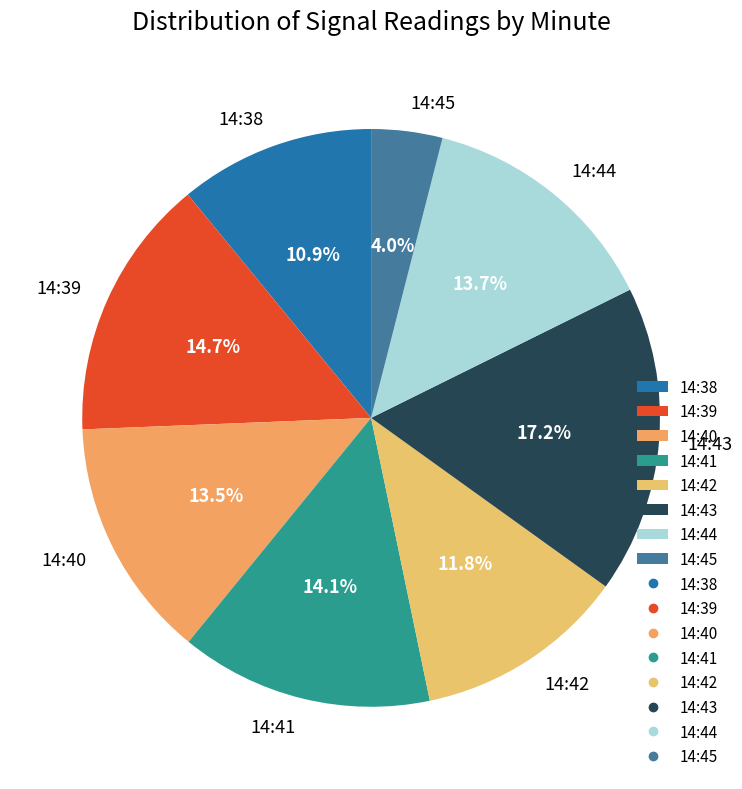

Approximately how many times larger is the value at 14:41 compared to 14:40?

1.0